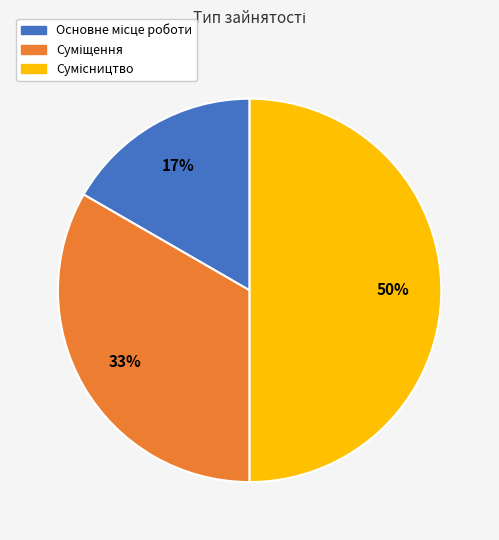

To the nearest percent, what is the difference between the largest and smallest slice percentages?

33%